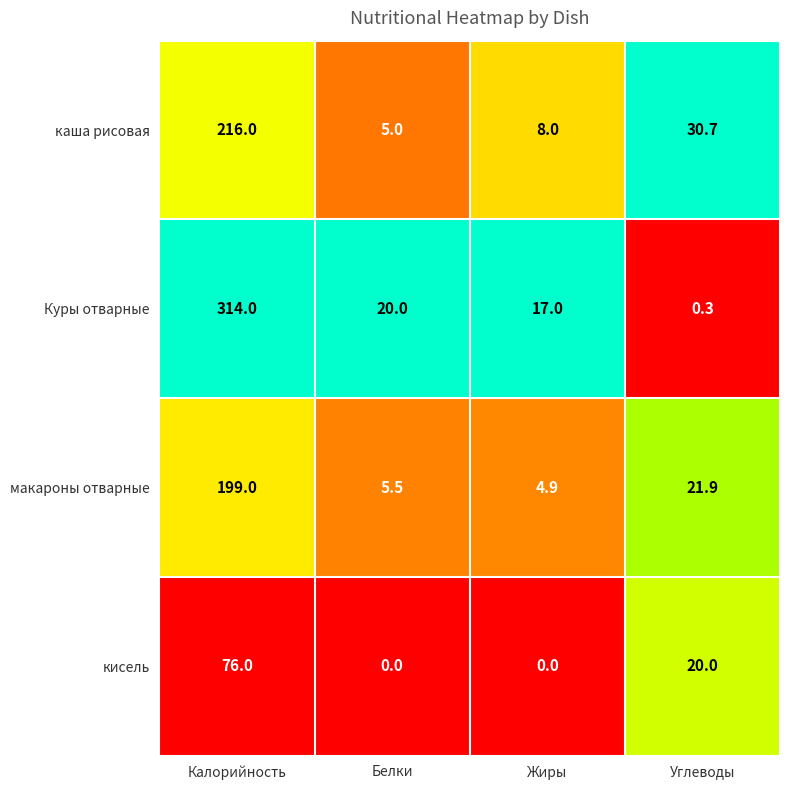

Which series has the widest spread of values?

Куры отварные